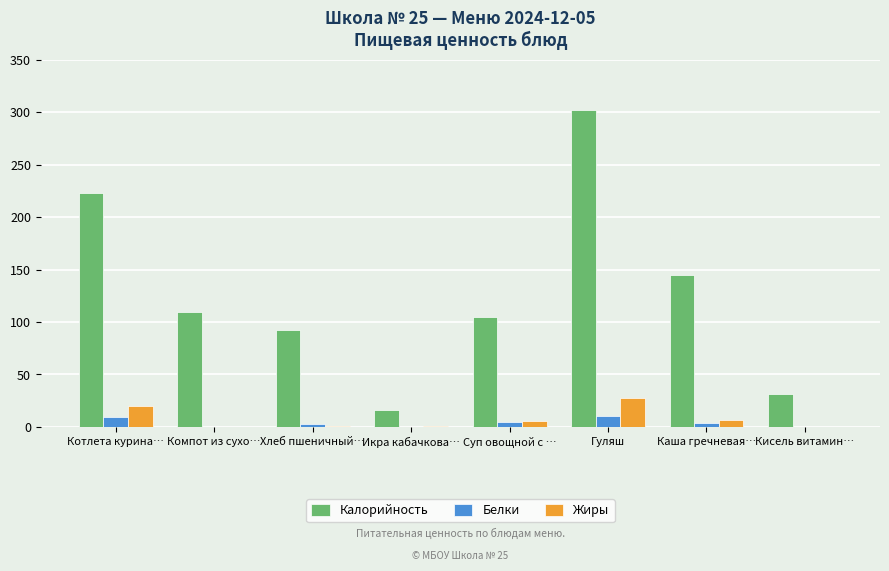

Which series changed the most between Икра кабачкова… and Суп овощной с …?

Калорийность